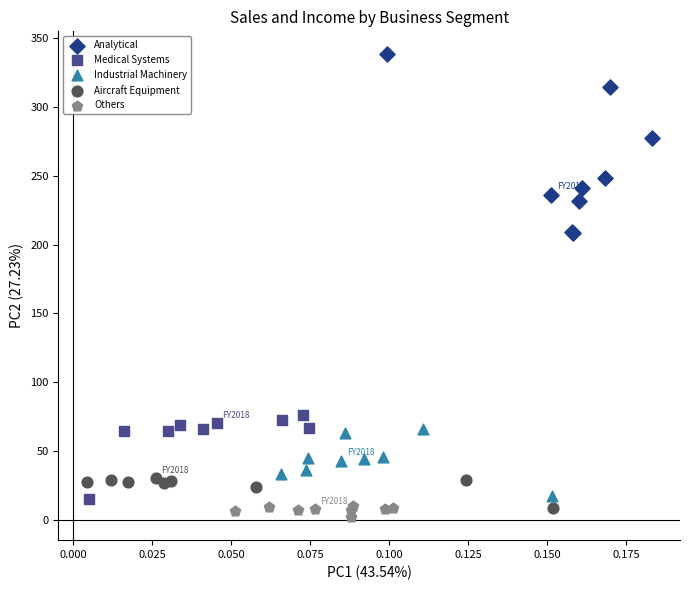

Which series has the widest spread of Y values?

Analytical